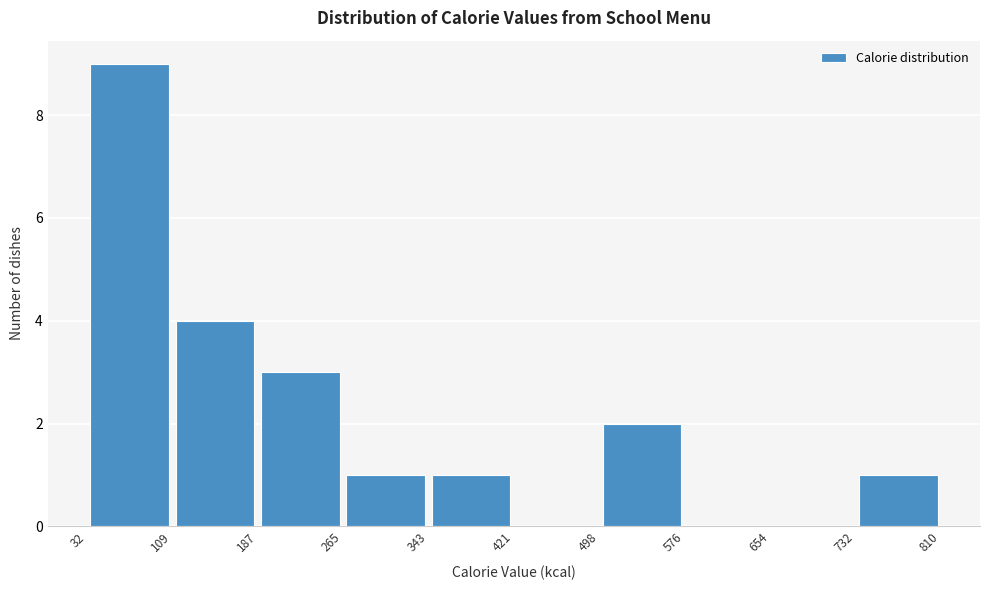

Which range on the x-axis has the tallest bar?

32 to 109